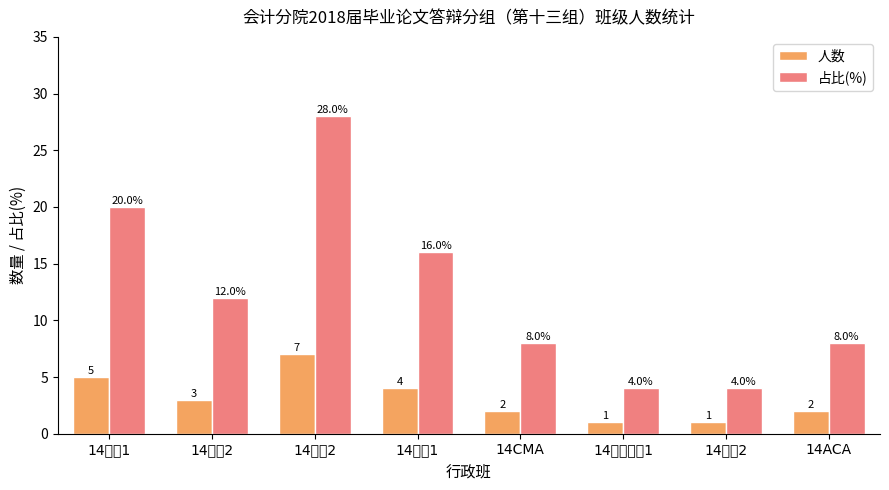

At which category is the sum across all series the highest?

14财务2